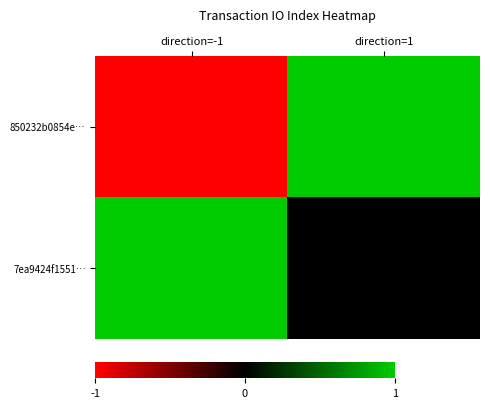

How many data points does each series have?

2